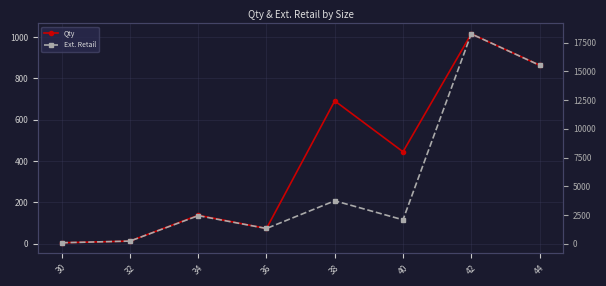

Rank the categories by Ext. Retail value from lowest to highest.

30, 32, 36, 40, 34, 38, 44, 42